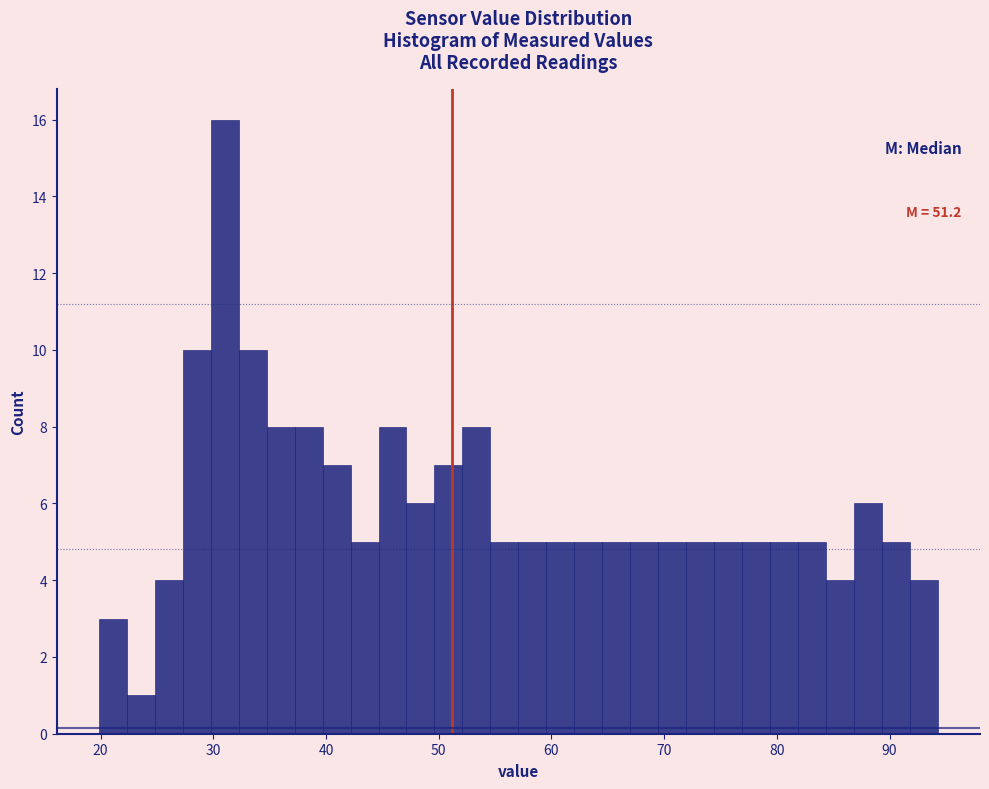

Around what value on the x-axis is the tallest bar? Give the approximate position of its centre, as read against the axis.

31